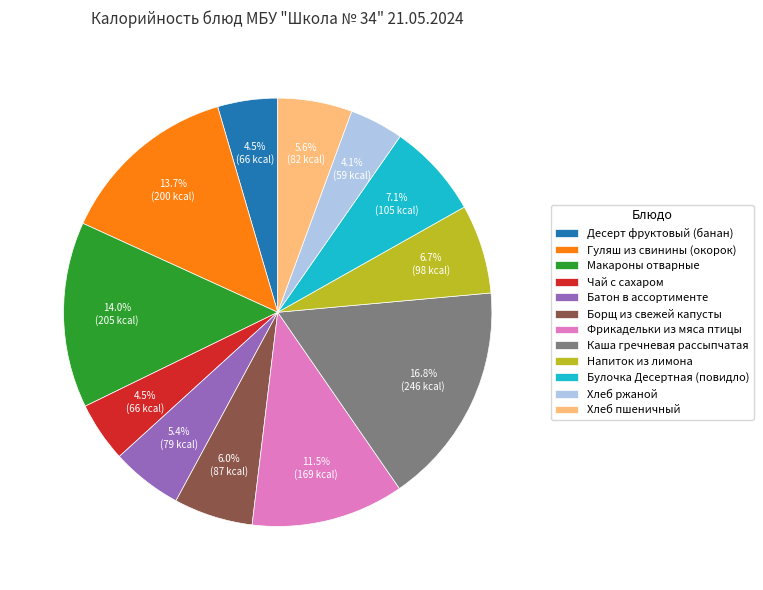

Does any single category account for the majority?

No